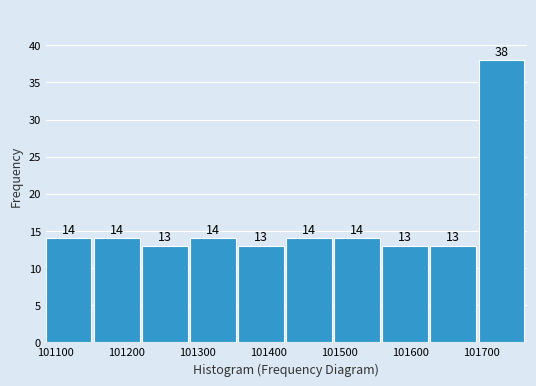

Reading left to right, list every bar in this chart as the range it spans on the x-axis followed by its height. The bar edges are not printed on the chart, so give them approximately, as read against the axis.

101090 to 101150: 14
101150 to 101220: 14
101220 to 101290: 13
101290 to 101360: 14
101360 to 101420: 13
101420 to 101490: 14
101490 to 101560: 14
101560 to 101630: 13
101630 to 101700: 13
101700 to 101760: 38